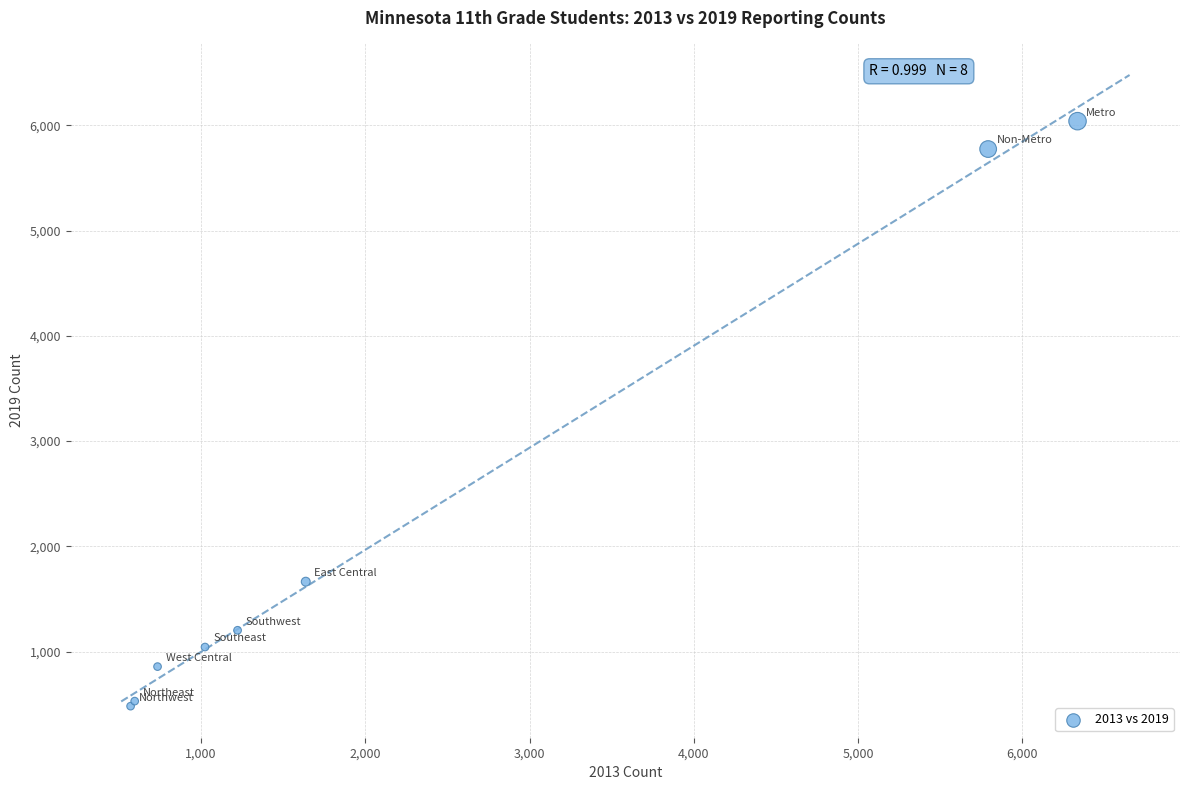

What Y value in the scatter plot is closest to 3261?

1664